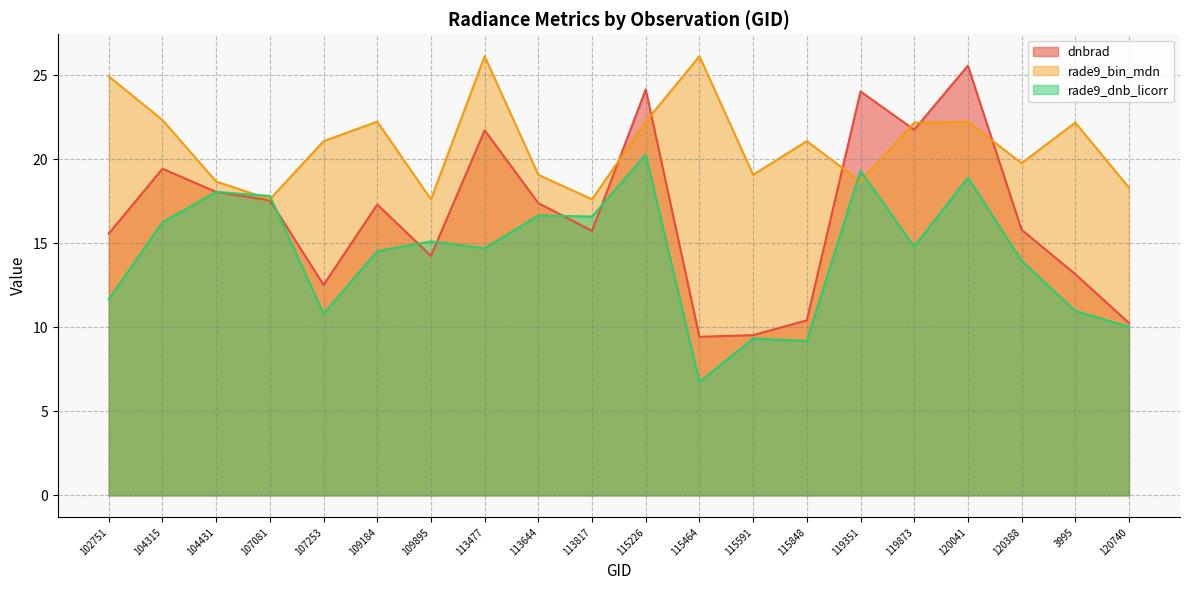

How many lines are shown in the chart?

3